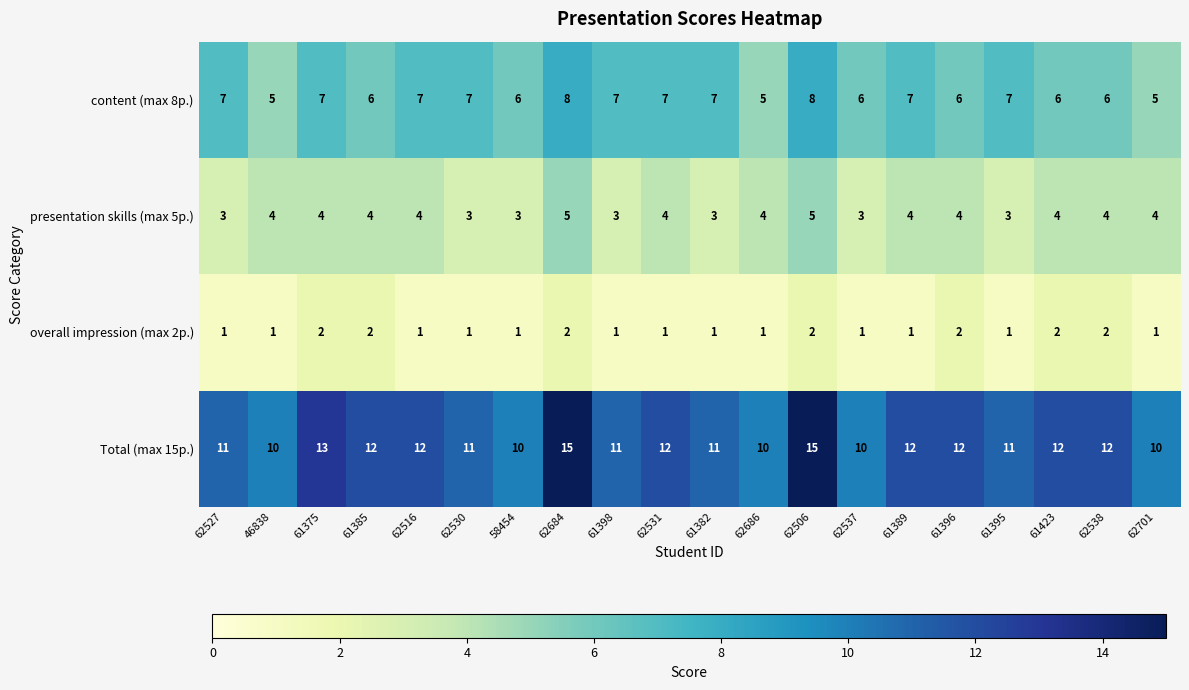

List the series in order of their peak value, lowest first.

overall impression (max 2p.), presentation skills (max 5p.), content (max 8p.), Total (max 15p.)